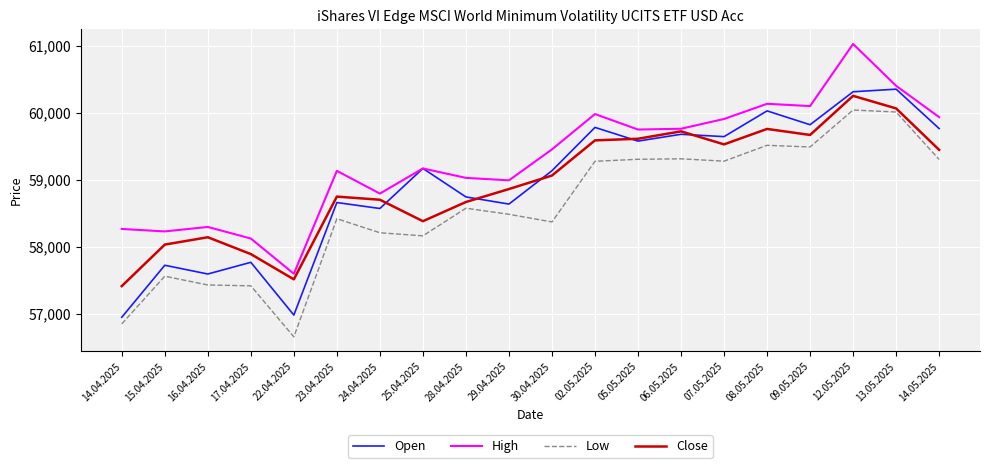

True or false: High has more than 2 interior local peaks.

True